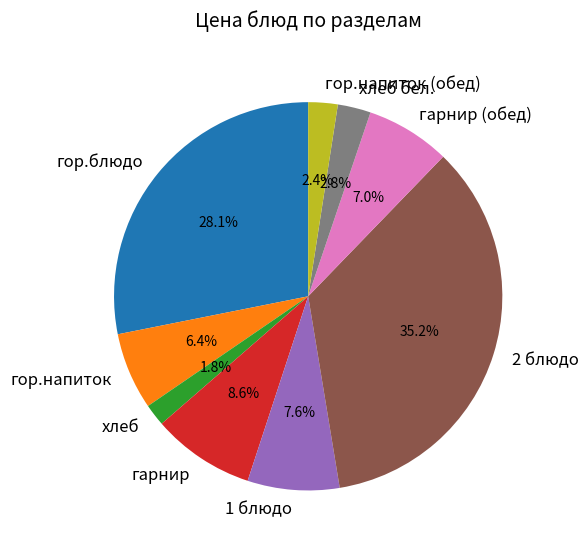

How many slices are in this pie chart?

9